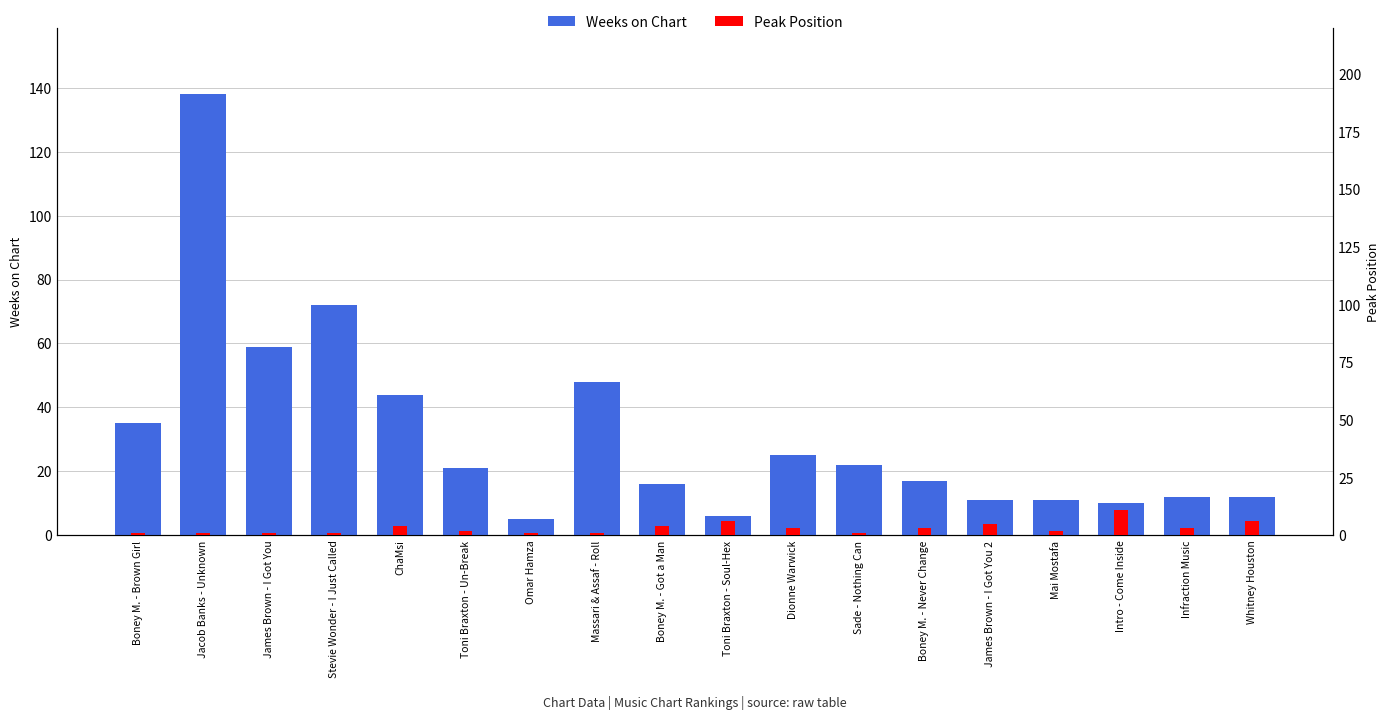

Which label corresponds to the smallest value in the chart?

Boney M. - Brown Girl